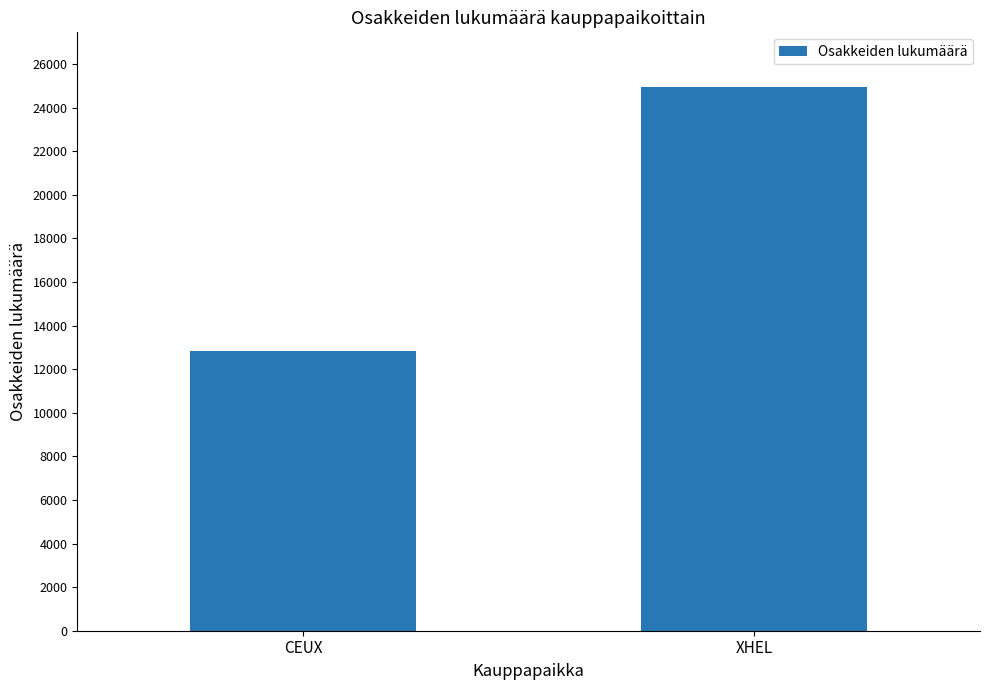

True or false: the data shows 12834 at CEUX.

True